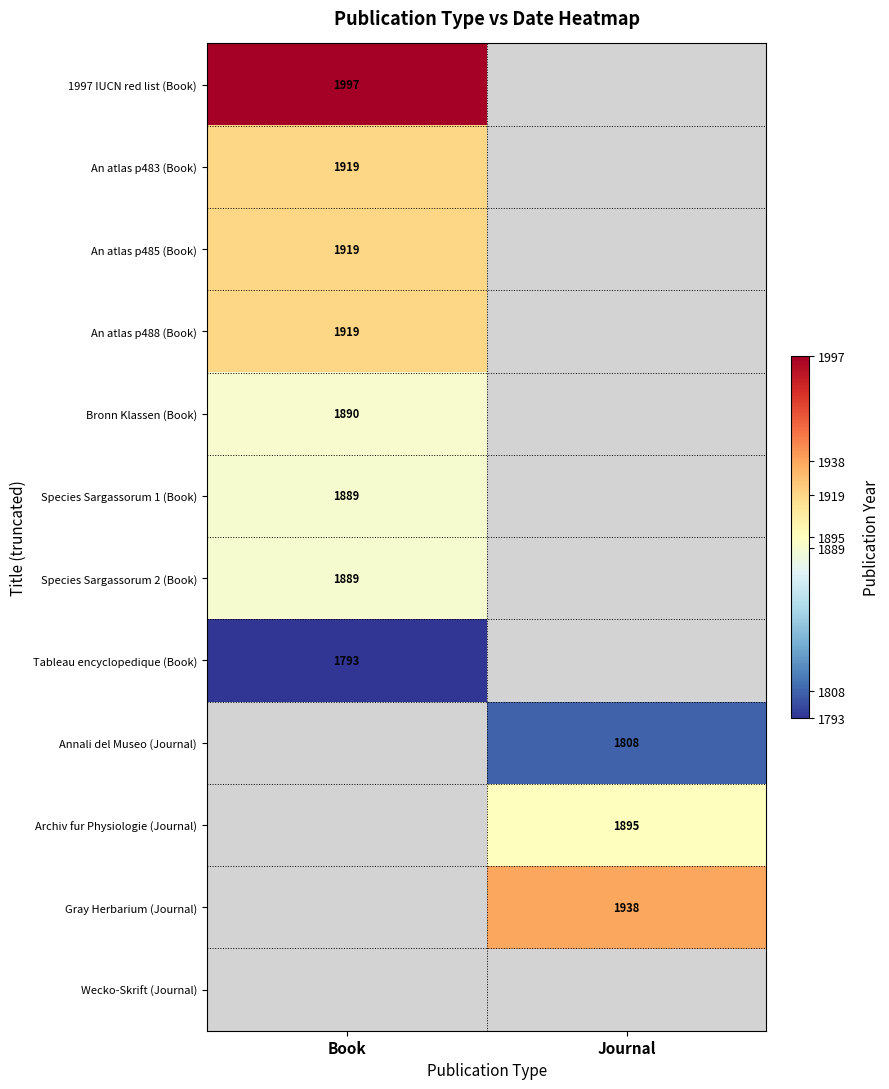

How many data points does each series have?

2